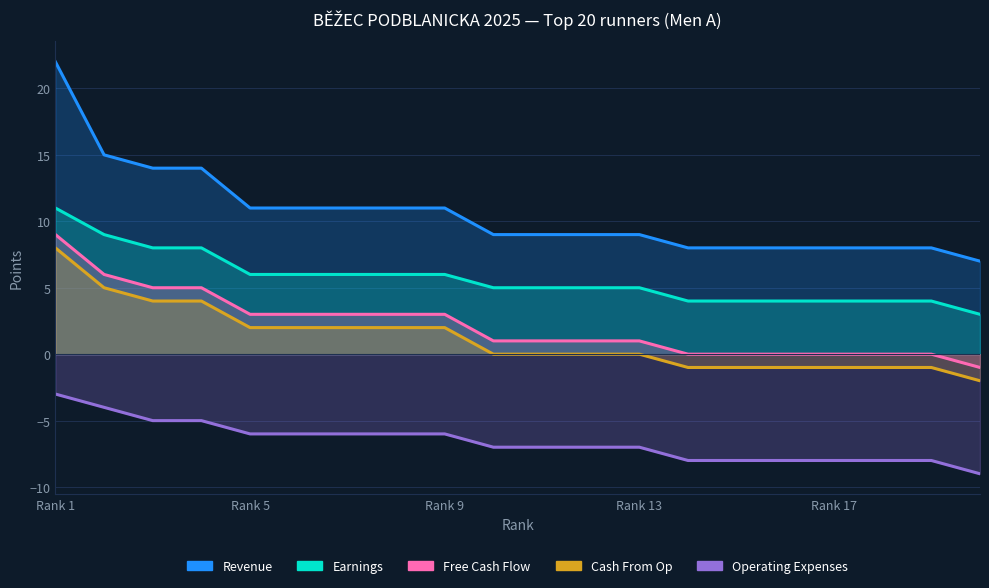

Which category has the highest value in the Earnings series?

1